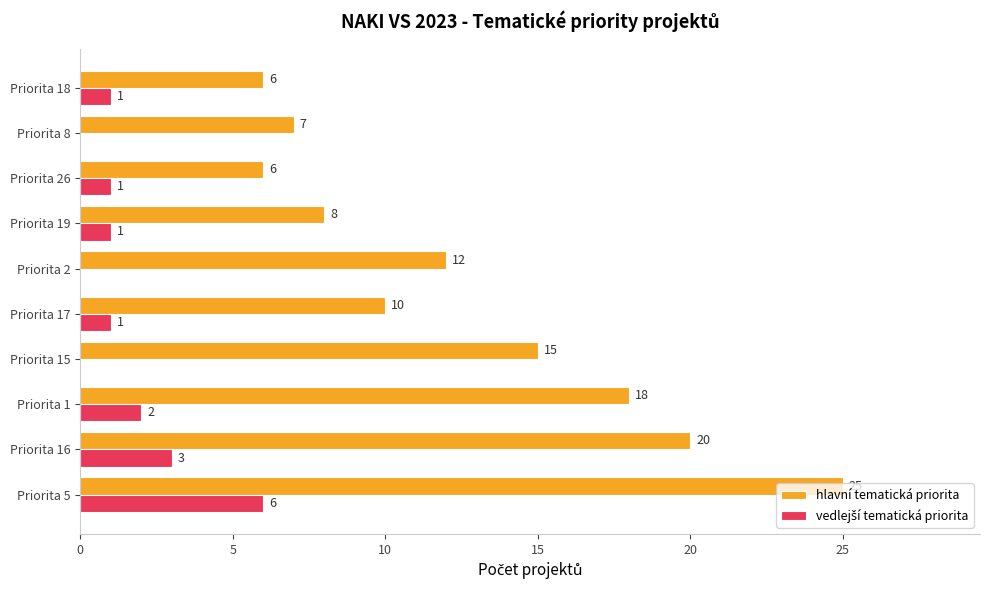

True or false: hlavní tematická priorita has a value of 6 at Priorita 18.

True